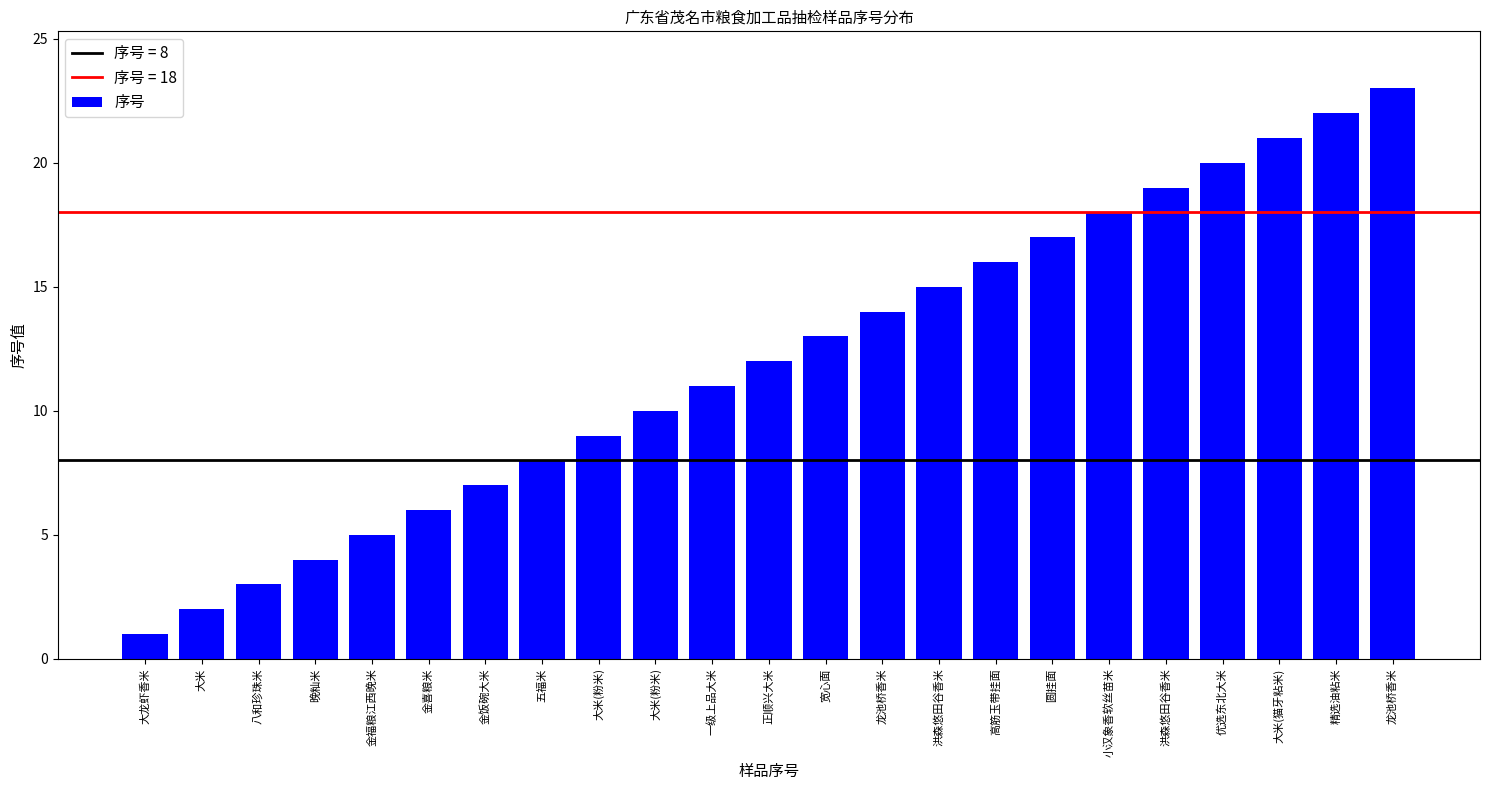

Are the bars horizontal?

No